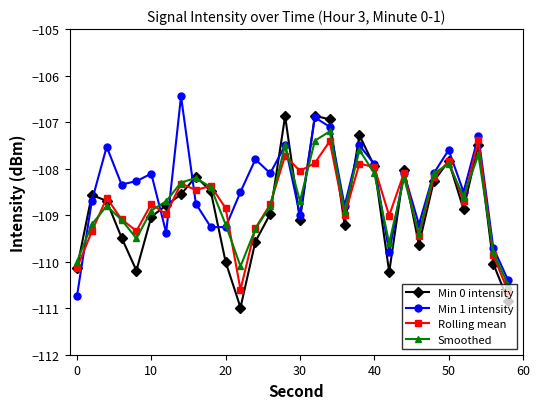

How many lines are shown in the chart?

4